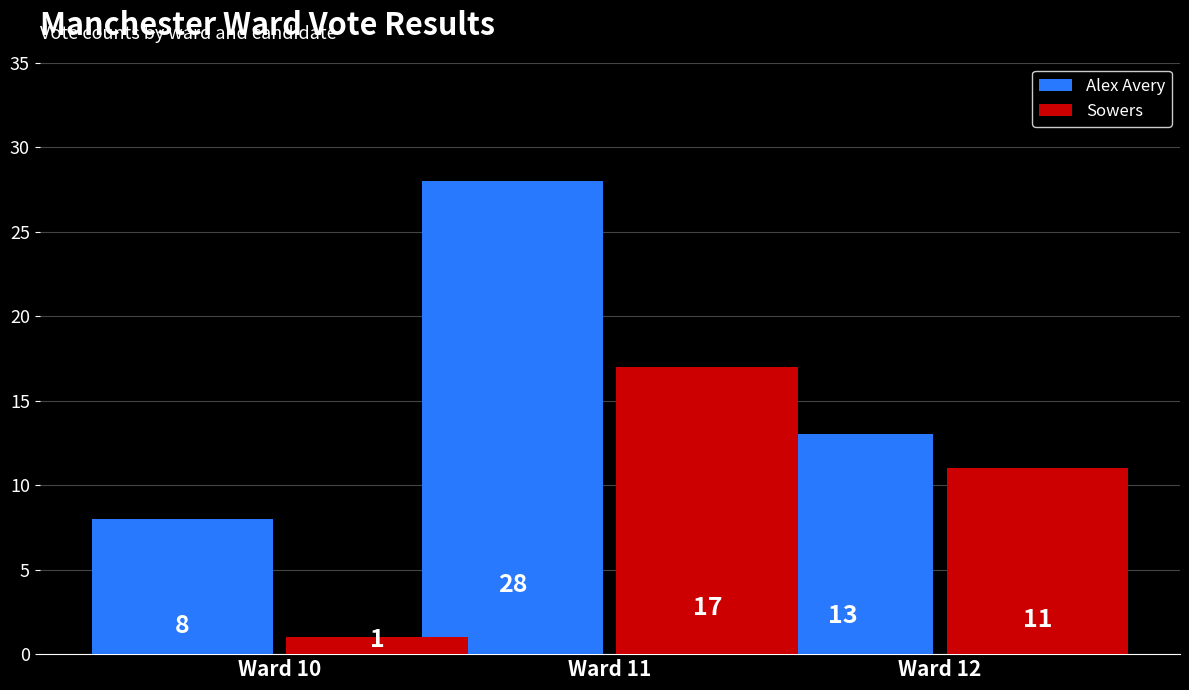

What value does the Alex Avery series have at Ward 12?

13